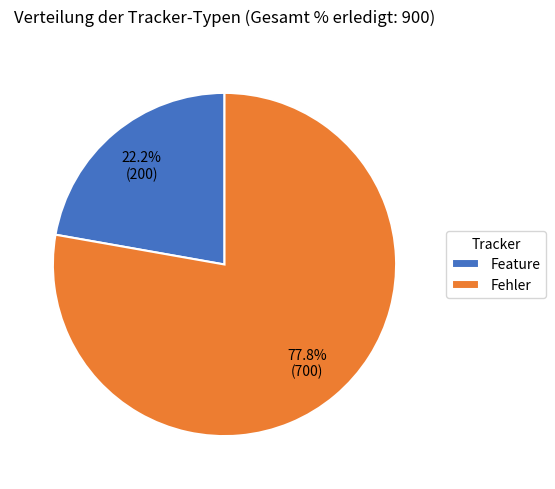

Is there a majority slice in this chart?

Yes